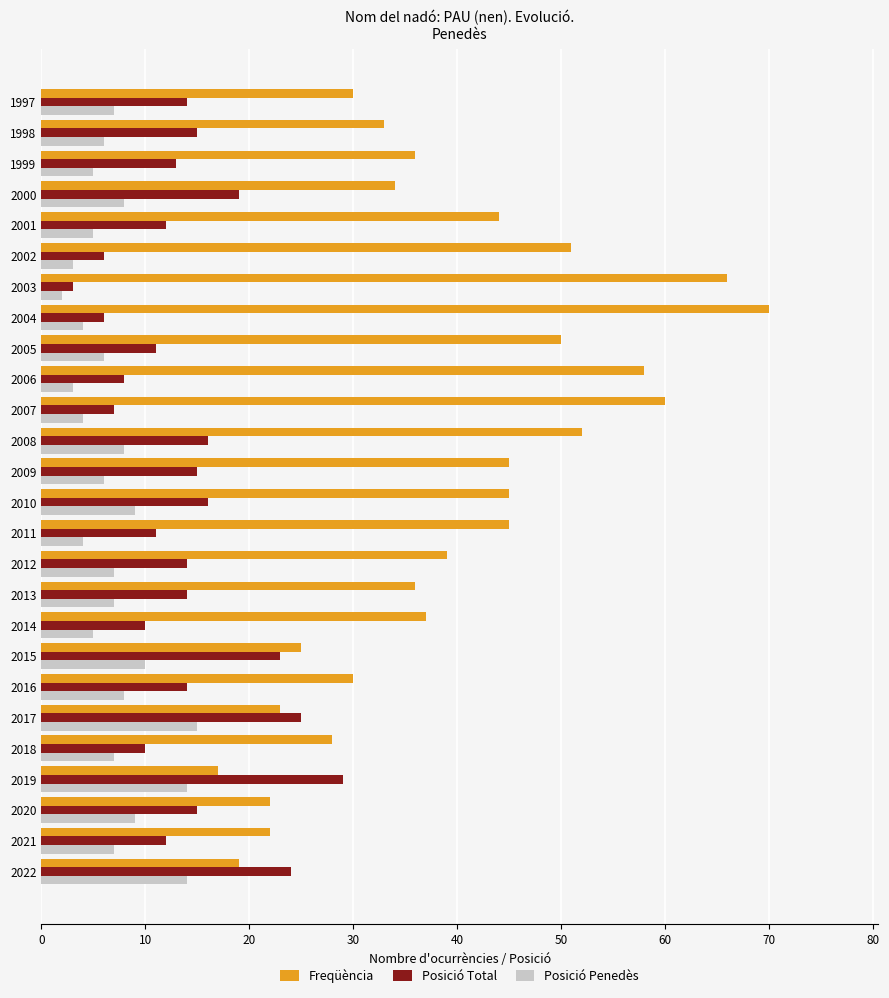

What is the lowest value of the Posició Total series?

3